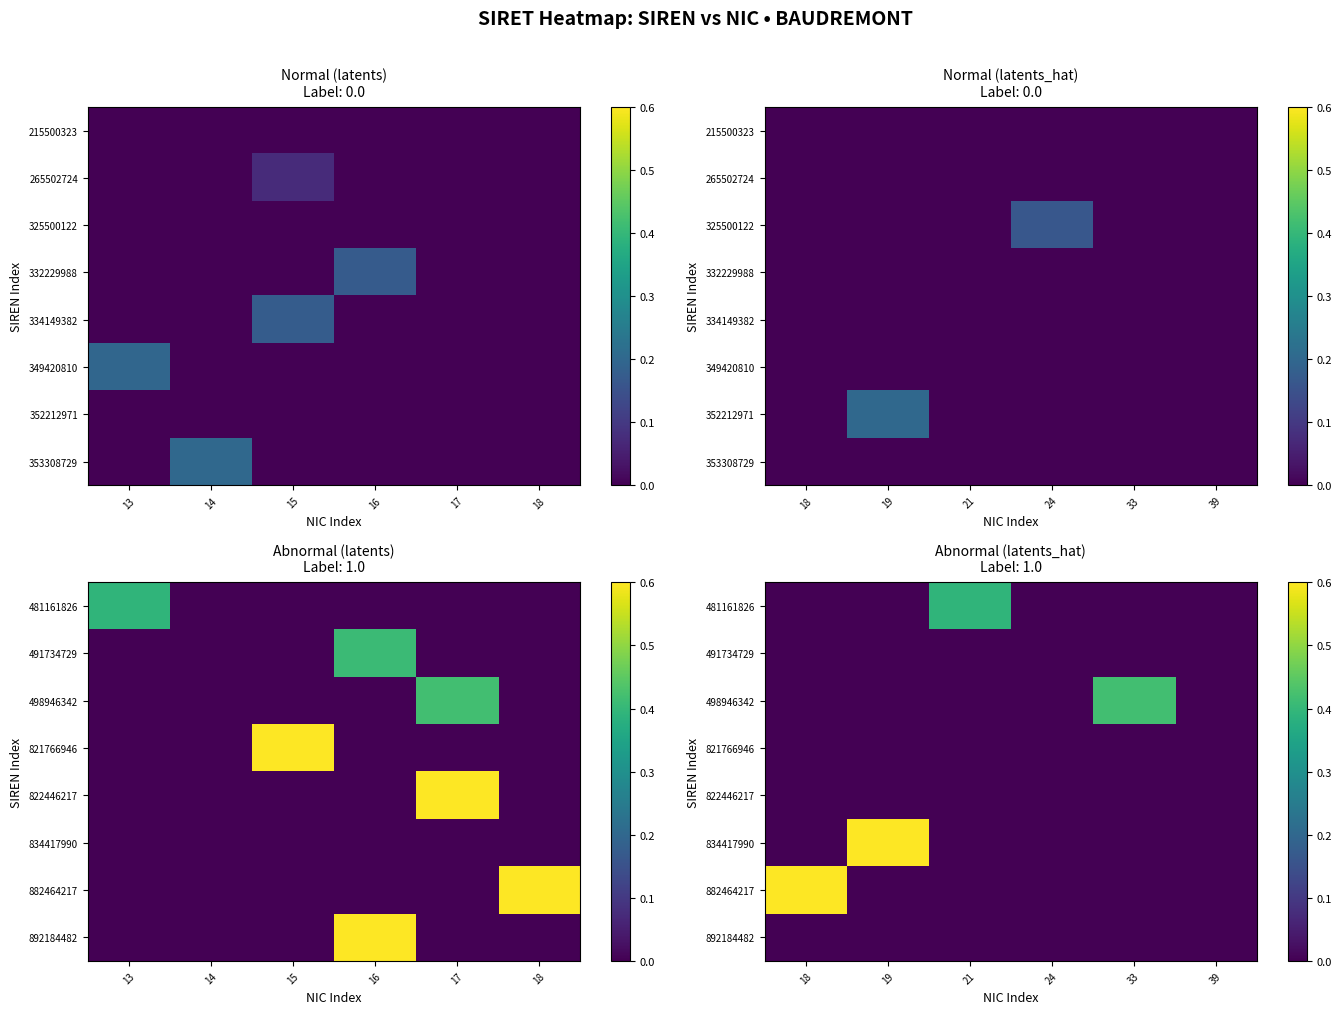

True or false: 882464217 has a value of 0.0 at 19.

True